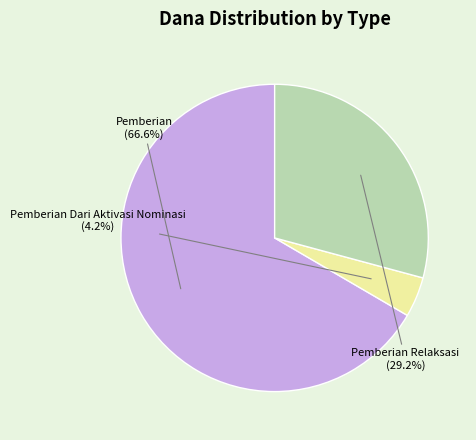

Is there any slice that represents more than half of the pie?

Yes